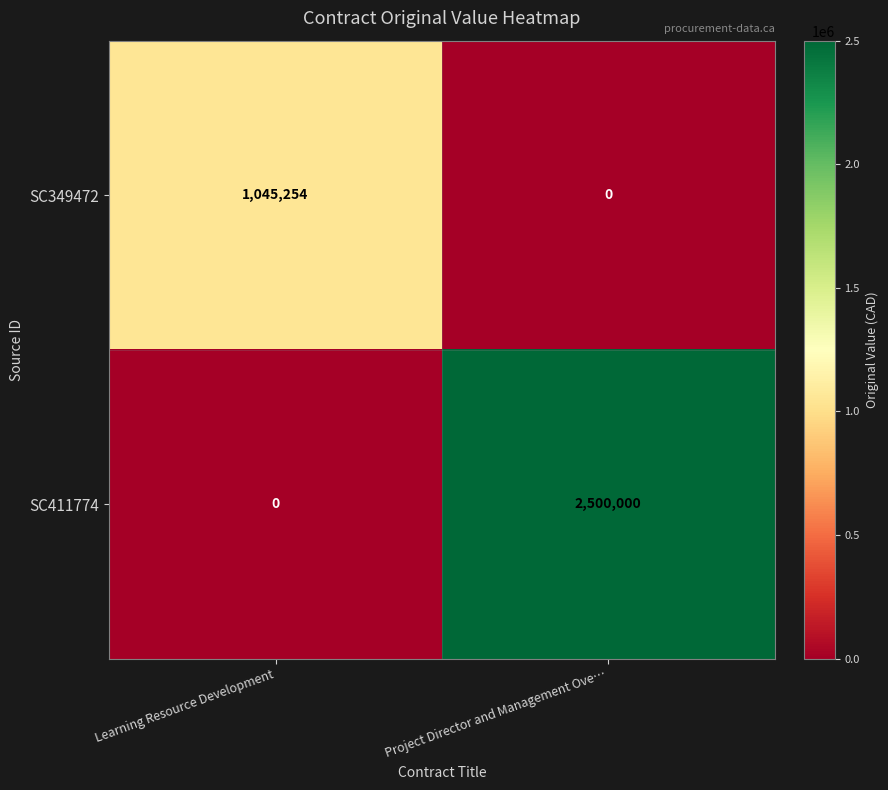

What is the sum of all SC411774 values?

2500000